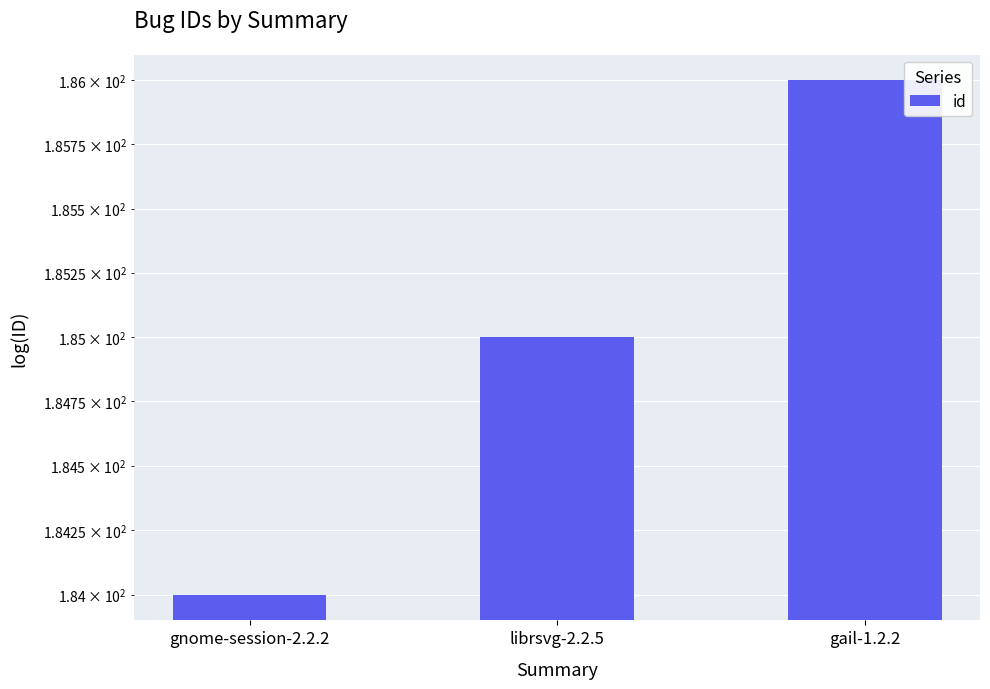

Are the bars horizontal?

No